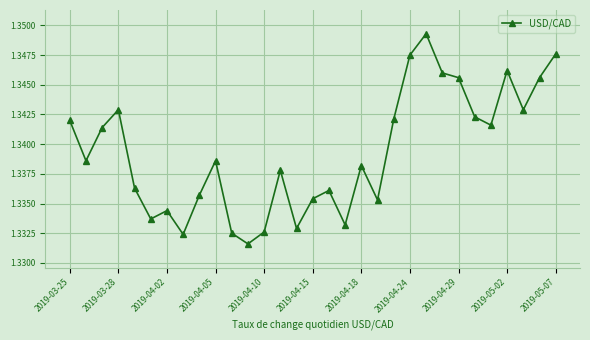

What is the sum of all values?

41.5